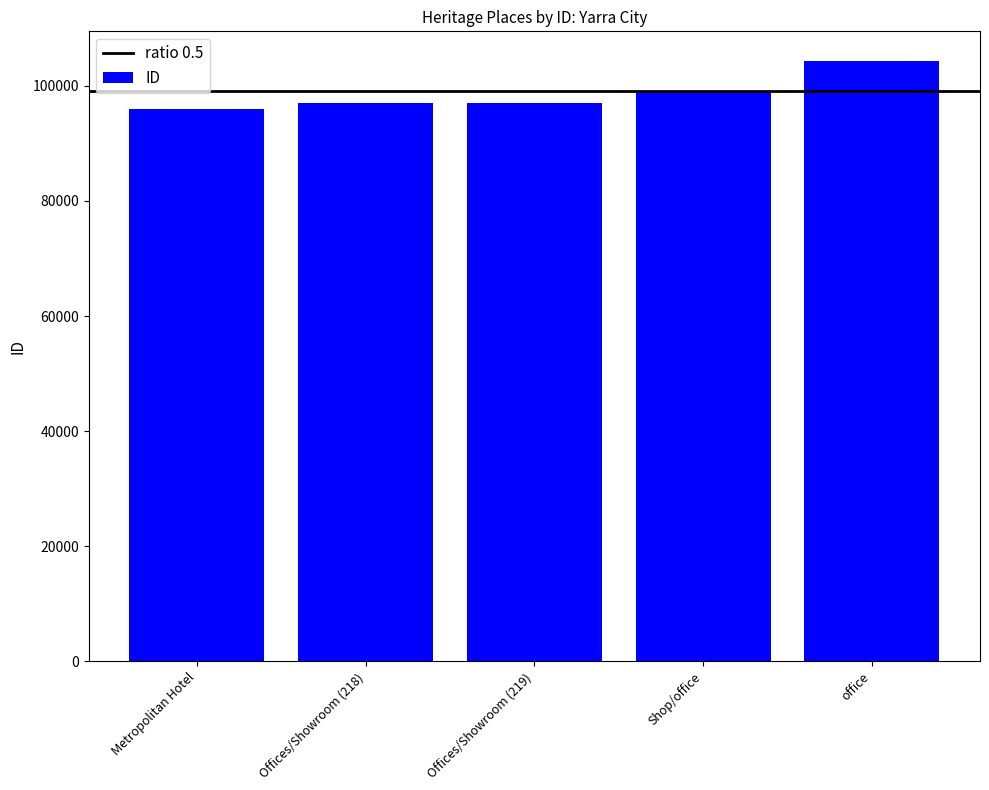

The value at Offices/Showroom (219) is 66274. True or false?

False